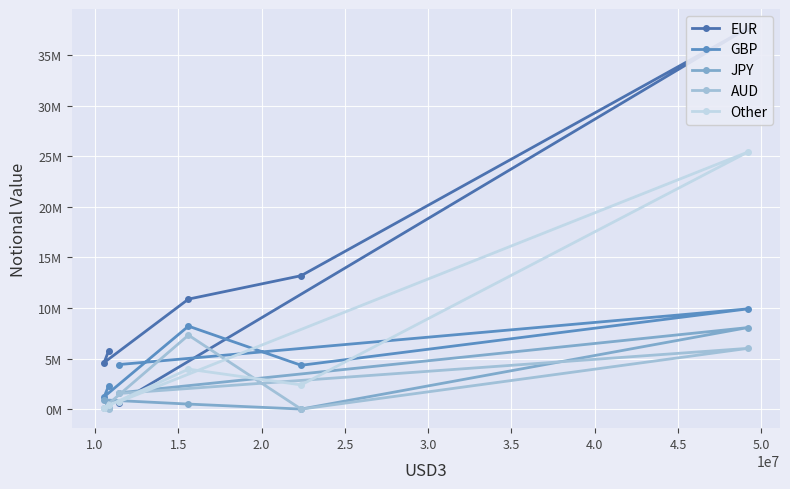

What is the sum of all JPY values?

11211879